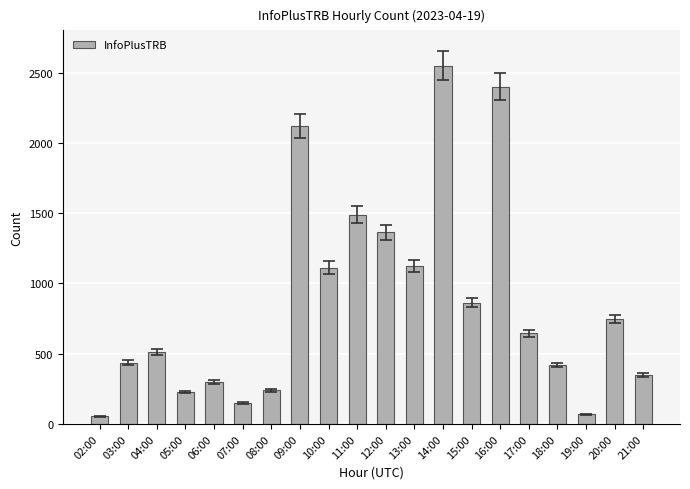

What is the value of the 10th bar from the left?

1490